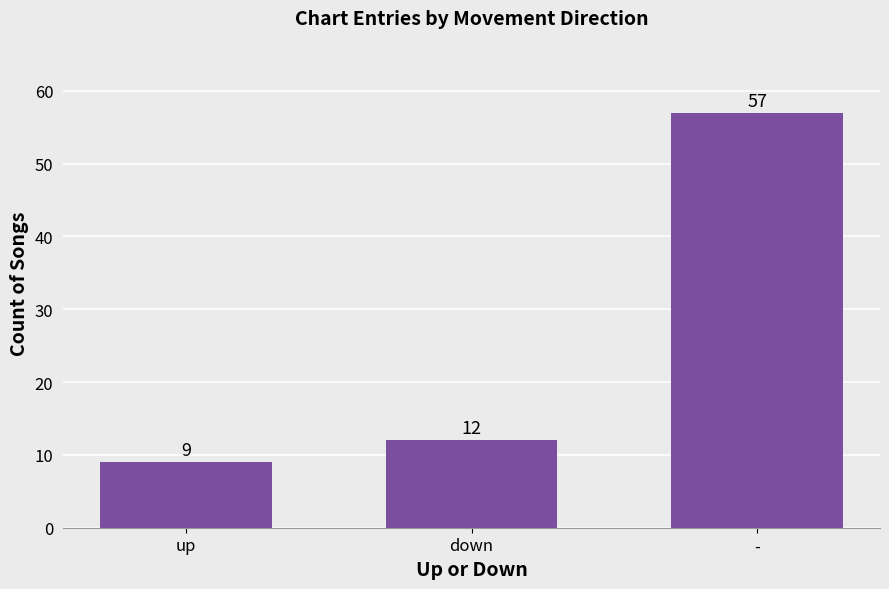

What is the difference between the values at down and -?

45